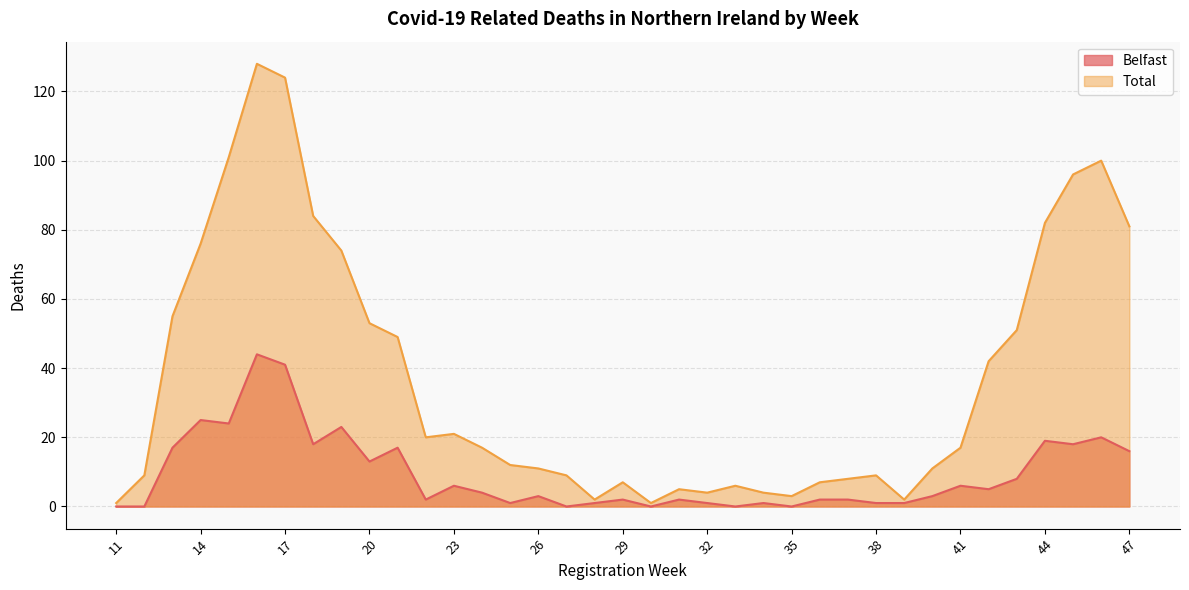

What is the value of the Total point at the 1st from the left?

1